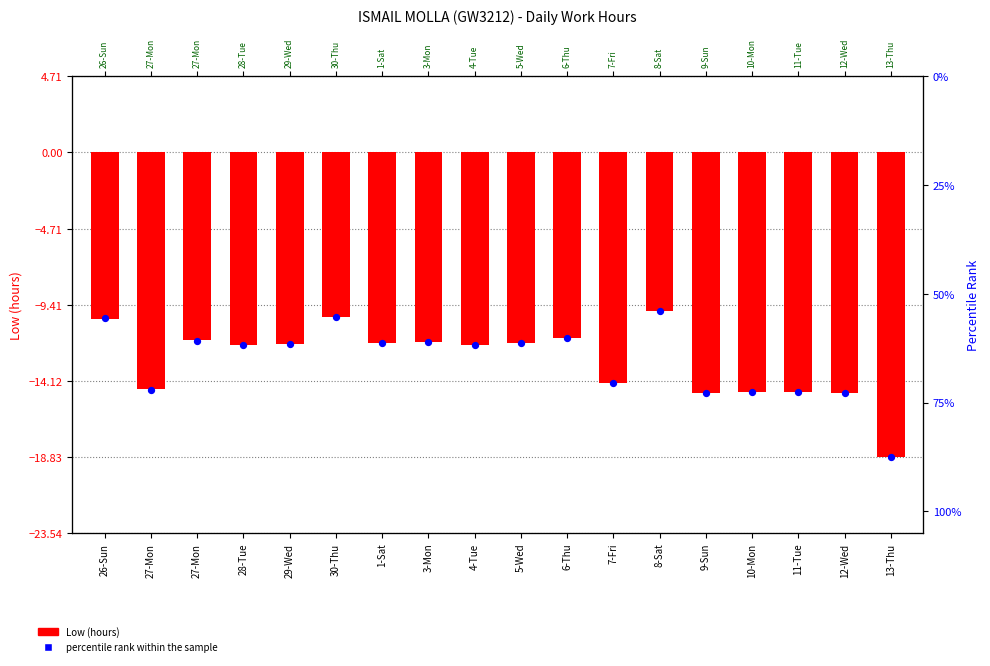

Which series reaches the maximum Y coordinate?

Low (hours)